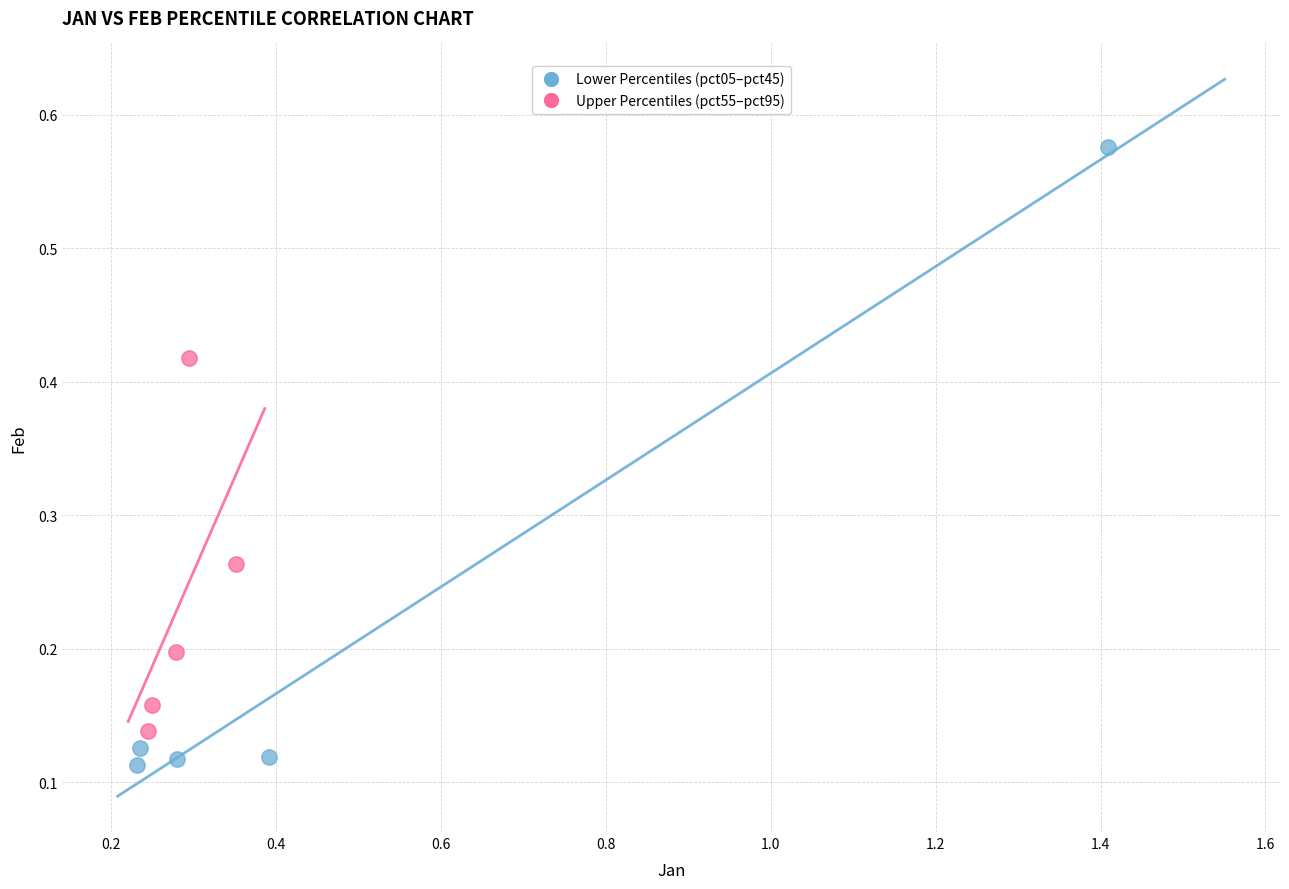

Which series reaches the maximum Y coordinate?

Lower Percentiles (pct05–pct45)